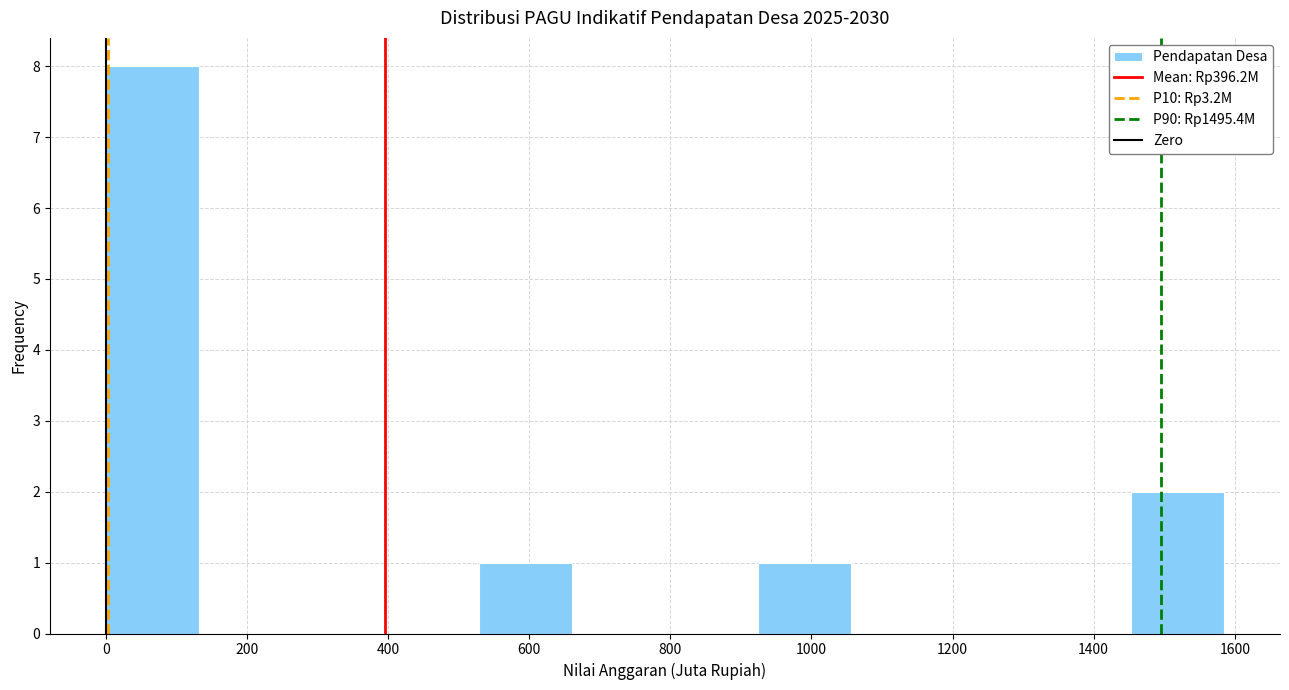

How tall is the bar that spans 0 to 140 on the x-axis? Neither the bar edges nor the heights are printed on the chart, so give them approximately, as read against the axes.

8